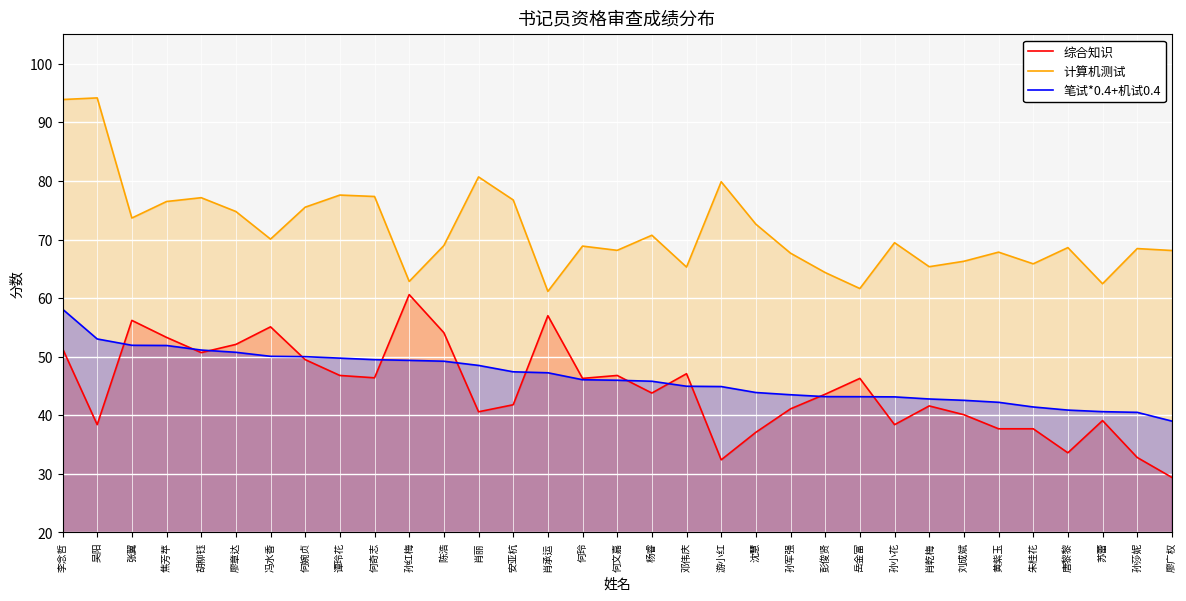

What is the greatest value displayed?

94.2